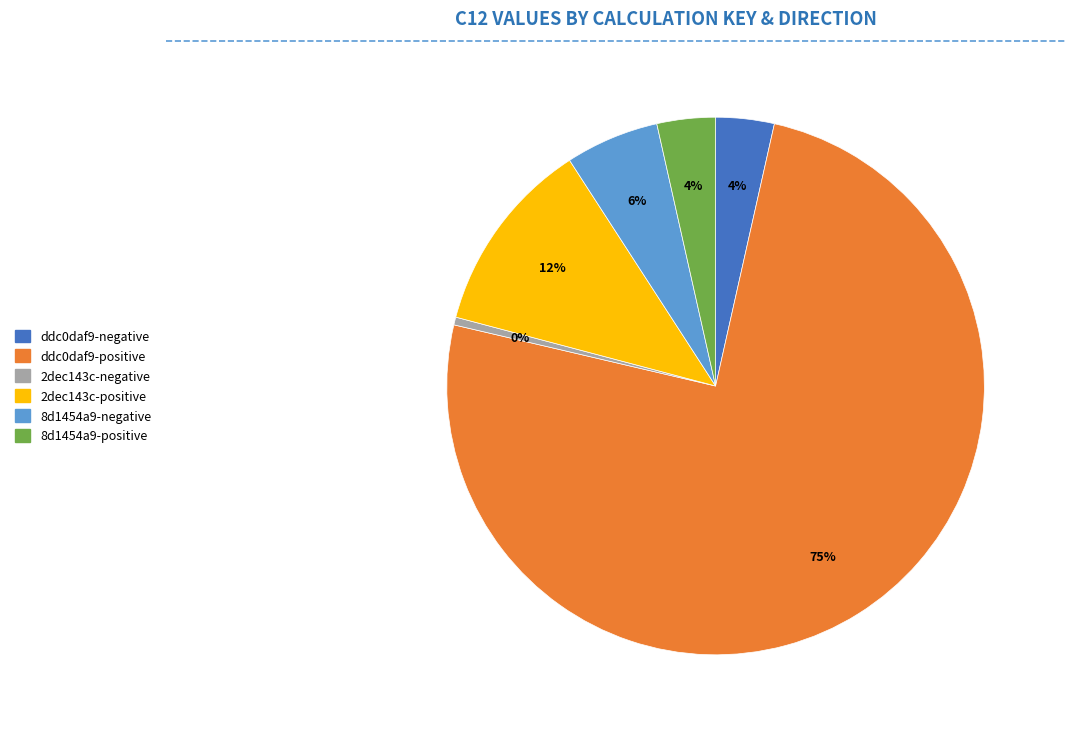

Is the sum of ddc0daf9-negative and 2dec143c-negative greater than half?

No